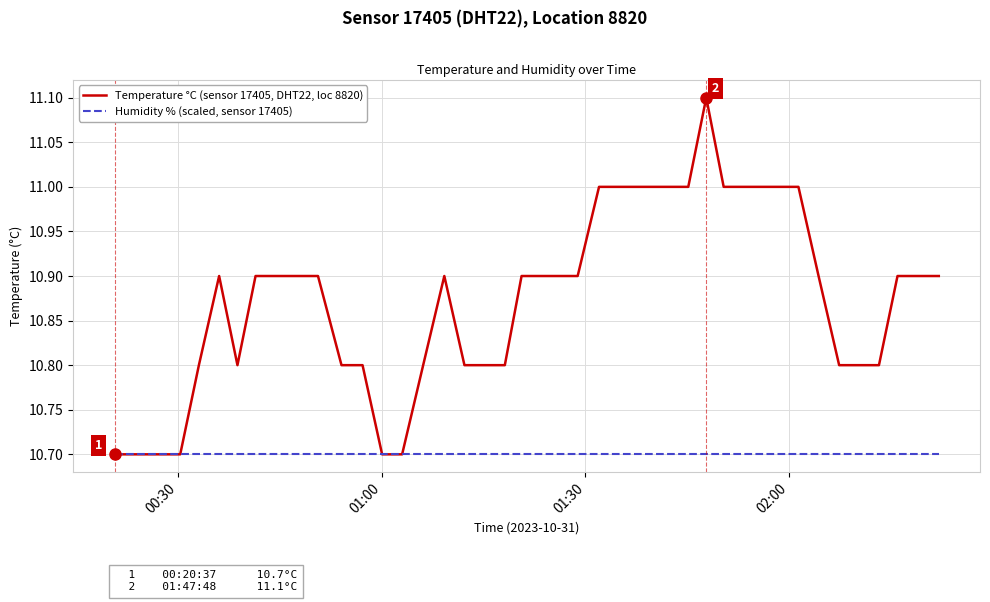

What is the maximum value shown in the chart?

11.1